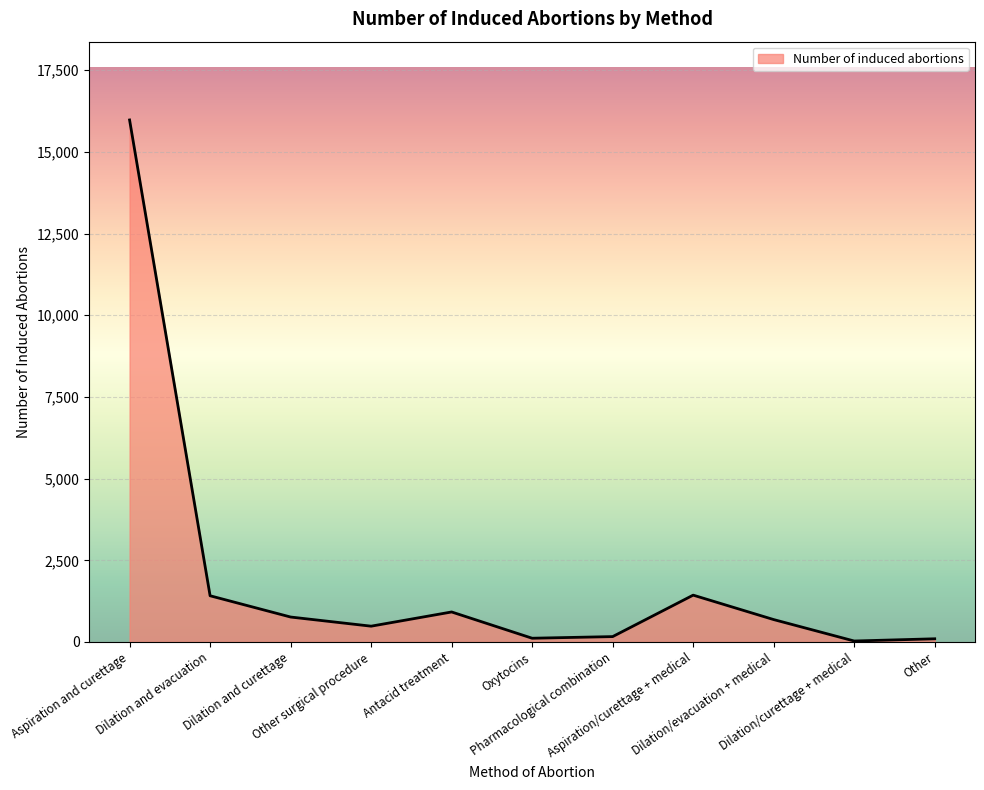

What is the maximum value shown in the chart?

15977